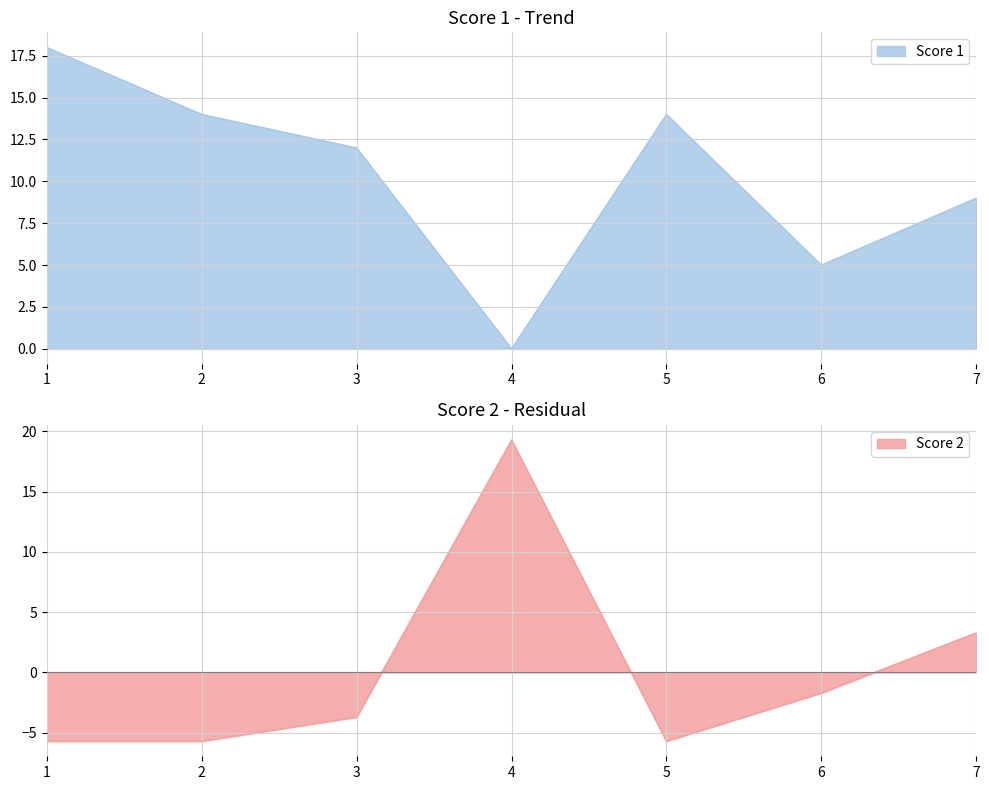

After their last crossing, which series has the higher values: Score 2 or Score 1?

Score 1